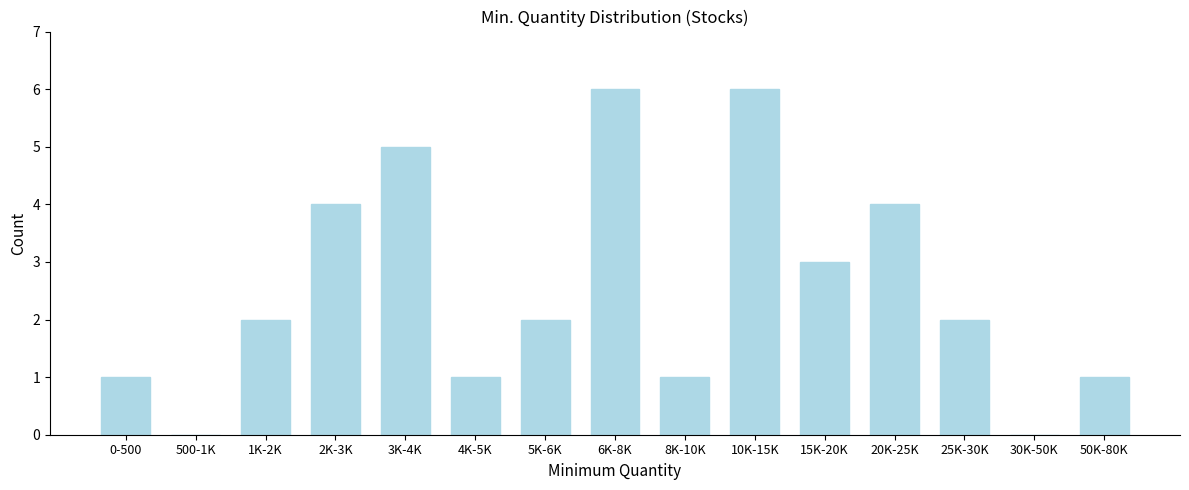

Reading left to right, what are all the values shown in this chart?

0-500=1	500-1K=0	1K-2K=2	2K-3K=4	3K-4K=5	4K-5K=1	5K-6K=2	6K-8K=6	8K-10K=1	10K-15K=6	15K-20K=3	20K-25K=4	25K-30K=2	30K-50K=0	50K-80K=1